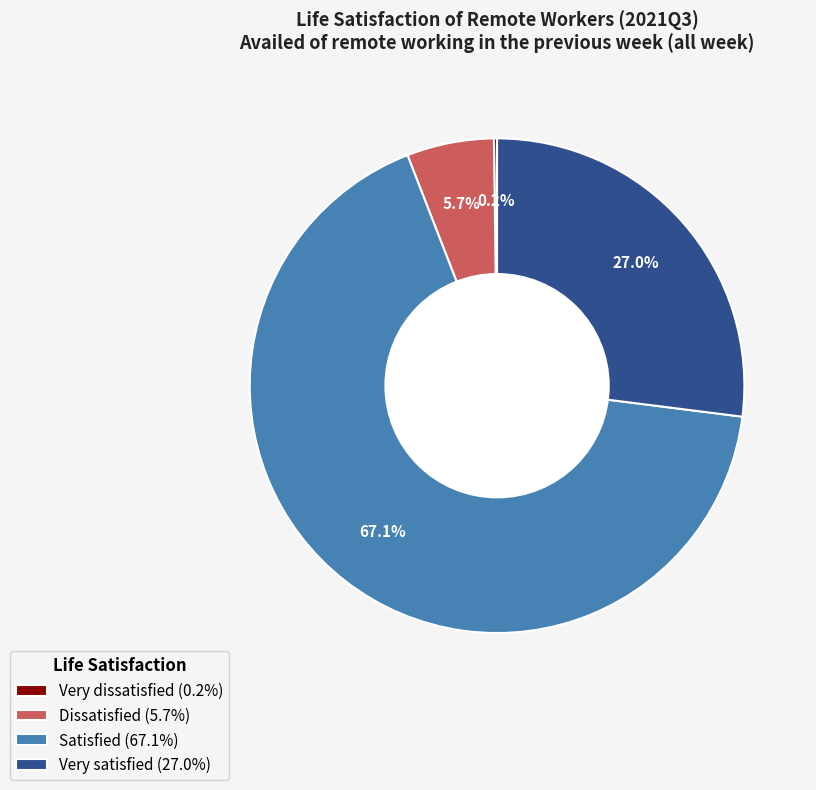

Is the sum of Dissatisfied and Satisfied greater than half?

Yes